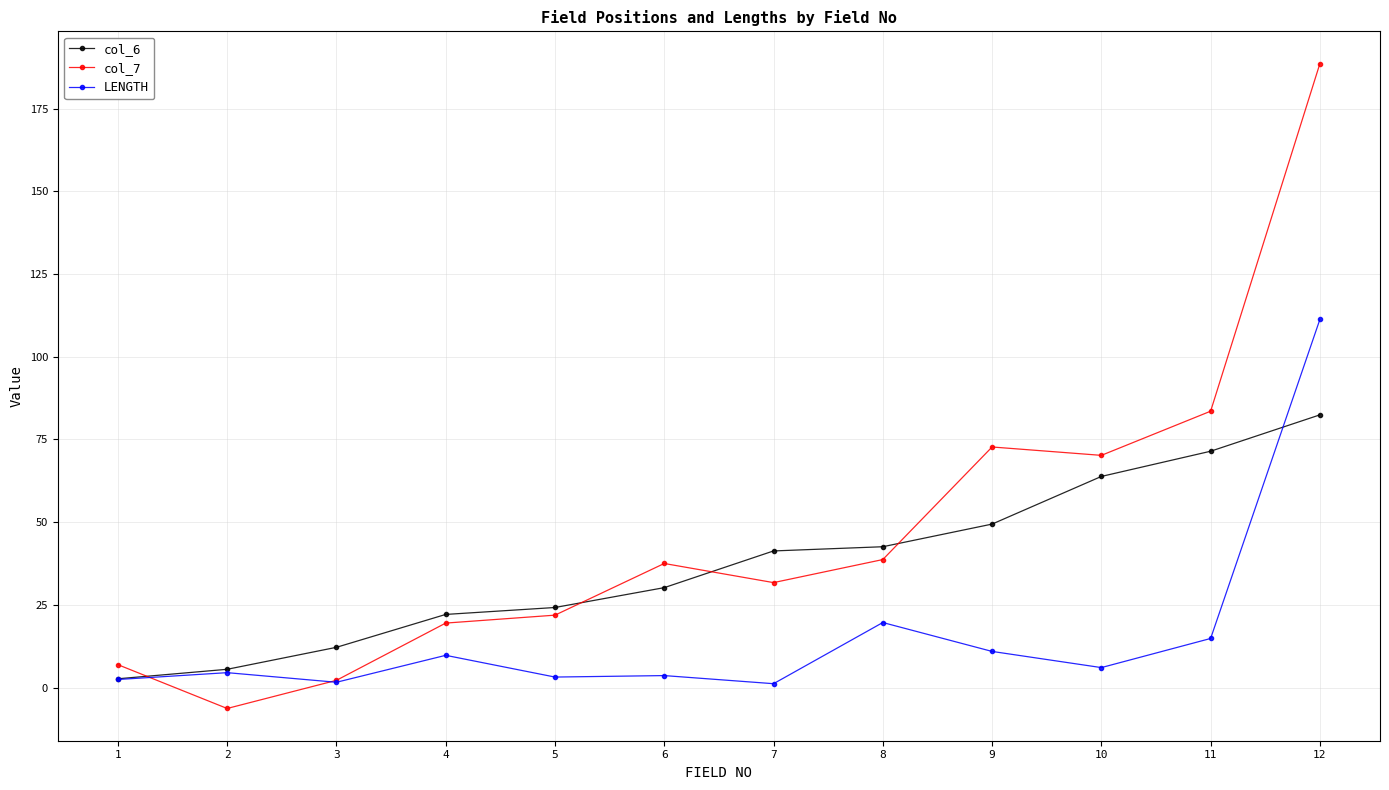

How many values in the col_6 series exceed 41?

6